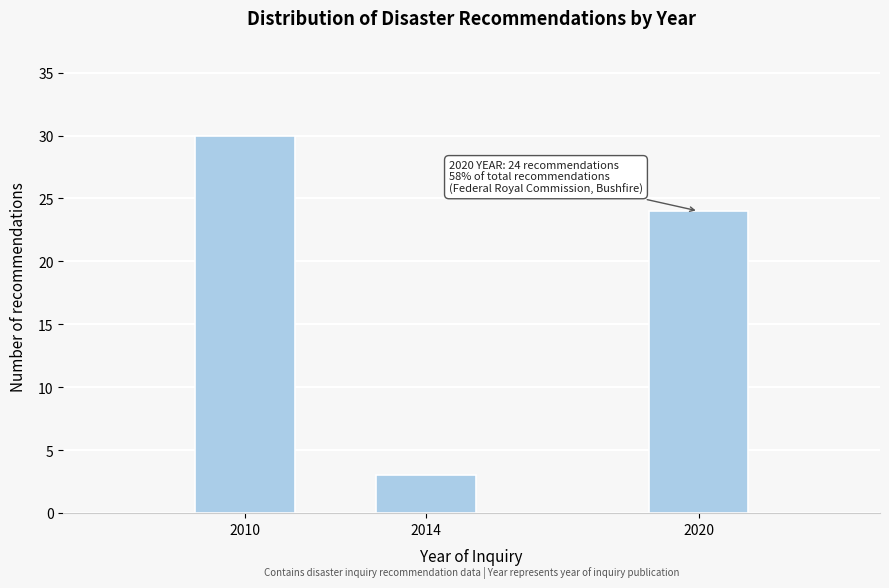

Reading left to right, list all the values displayed in this chart.

30	3	24